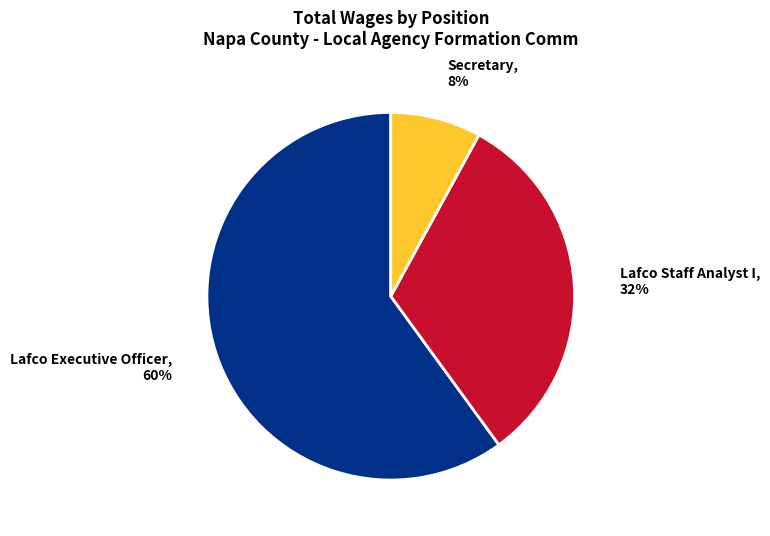

Is there any slice that represents more than half of the pie?

Yes